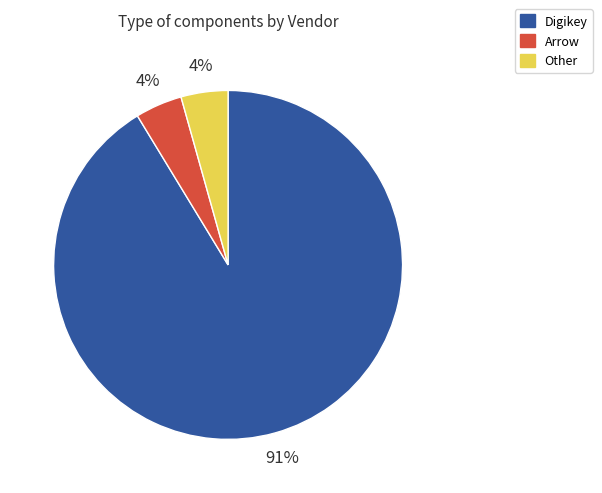

Which has a higher value, Arrow or Digikey?

Digikey